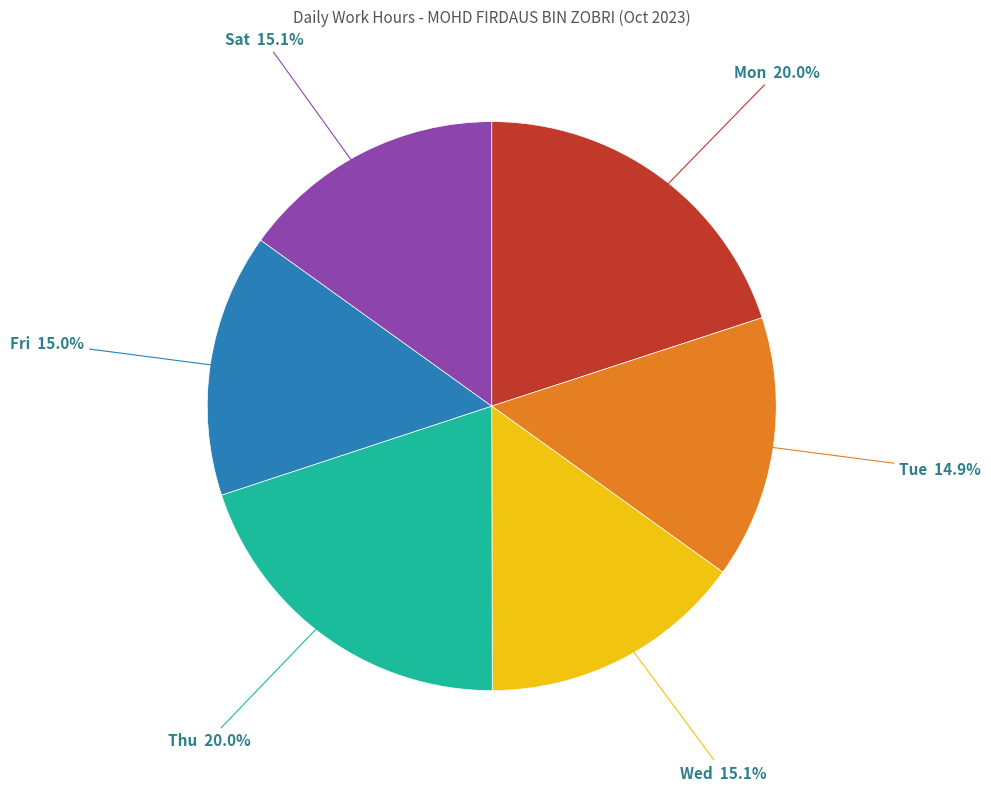

Approximately how many times larger is the value at Sat compared to Tue?

1.0